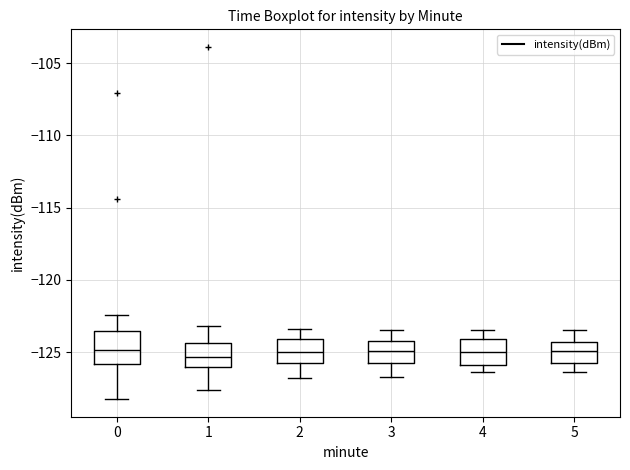

Which box is the tallest, from its lower edge to its upper edge?

0